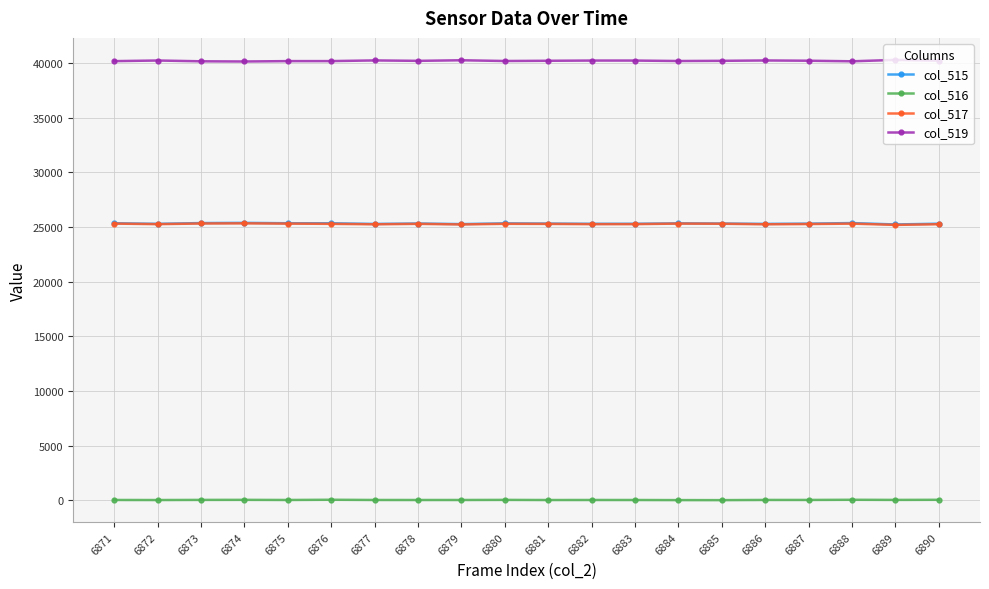

True or false: col_516 has more than 0 points higher than both neighbors.

True